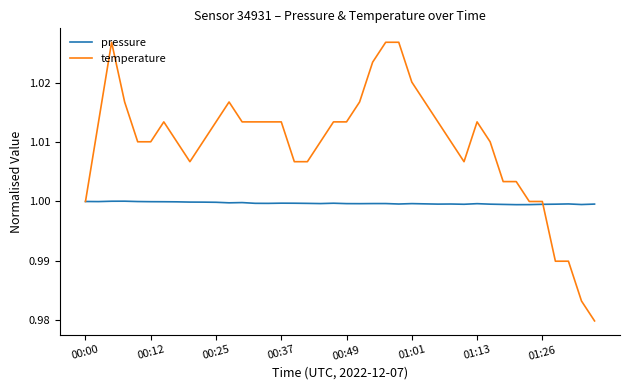

Which series has the largest total across all categories?

temperature